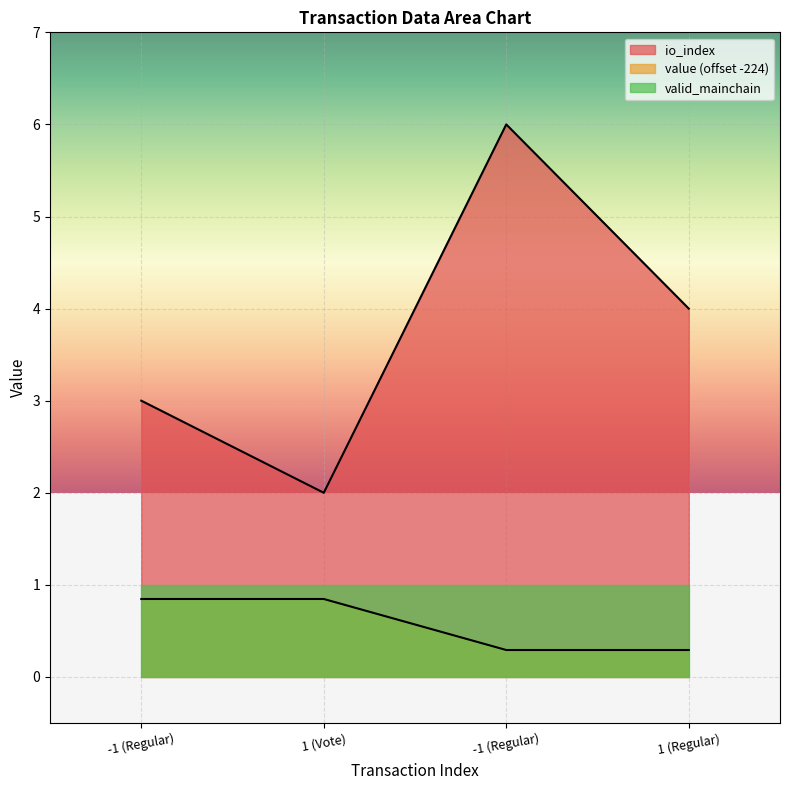

What is the difference between the second highest and minimum values in the value series?

0.6